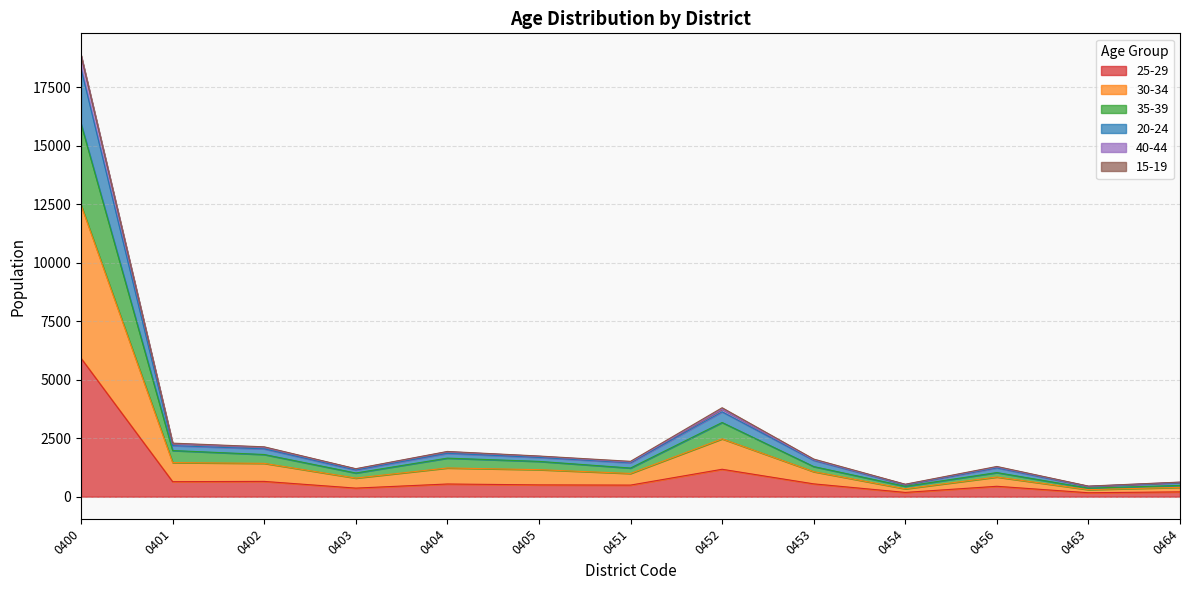

At which category is the sum across all series the highest?

0400